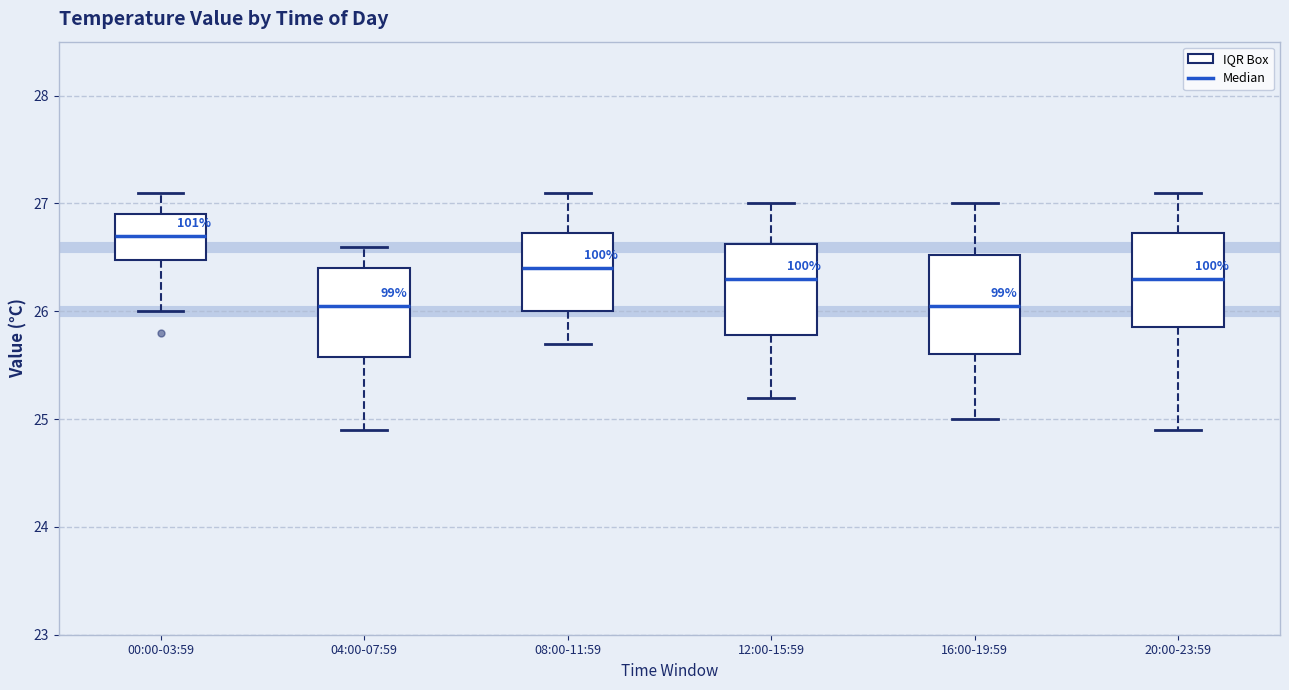

Reading left to right, read every box against the y-axis: the position of its median line, the range the box covers, and the ends of its whiskers. The values are not printed on the chart, so give them approximately, as read against the axis.

00:00-03:59: median 26.7, box 26.5 to 26.9, whiskers 26.0 to 27.1
04:00-07:59: median 26.1, box 25.6 to 26.4, whiskers 24.9 to 26.6
08:00-11:59: median 26.4, box 26.0 to 26.7, whiskers 25.7 to 27.1
12:00-15:59: median 26.3, box 25.8 to 26.6, whiskers 25.2 to 27.0
16:00-19:59: median 26.1, box 25.6 to 26.5, whiskers 25.0 to 27.0
20:00-23:59: median 26.3, box 25.9 to 26.7, whiskers 24.9 to 27.1